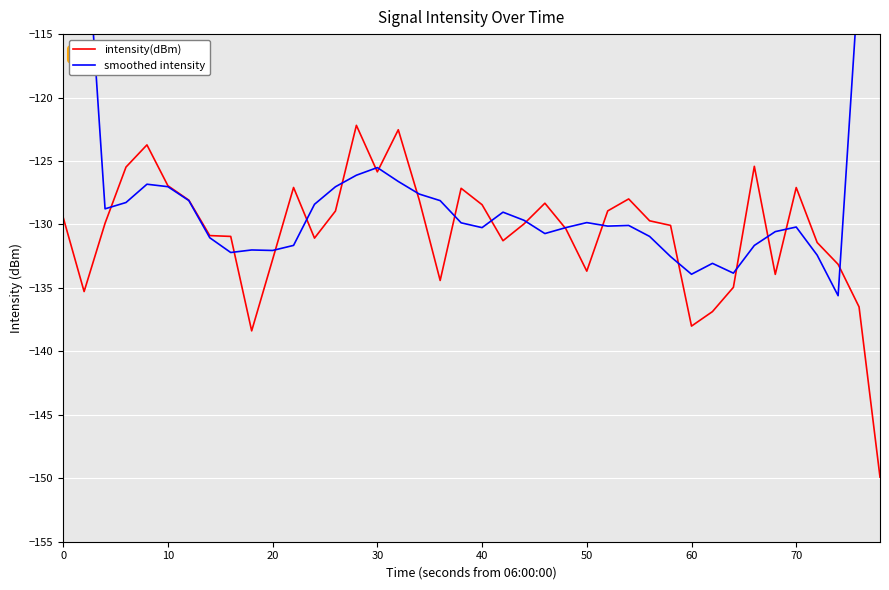

Which series has the widest spread of values?

smoothed intensity